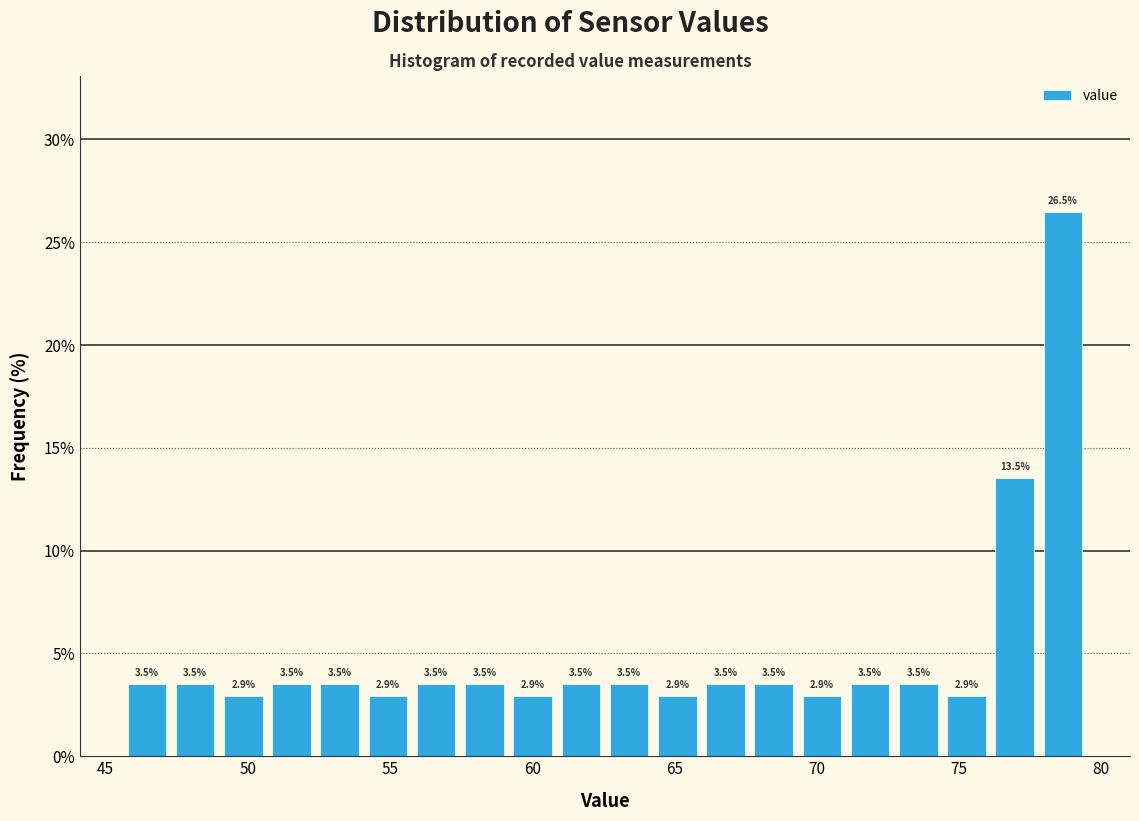

Around what value on the x-axis is the tallest bar? Give the approximate position of its centre, as read against the axis.

78.5